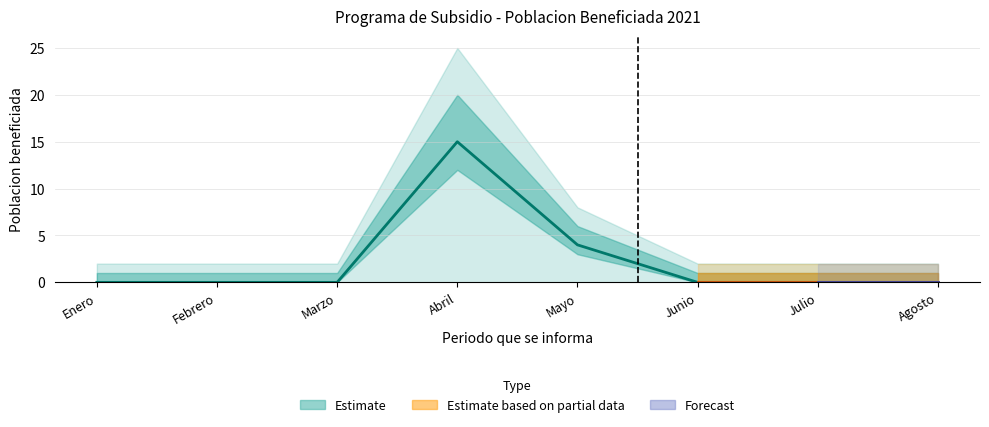

Which category has the lowest value across all series?

Enero